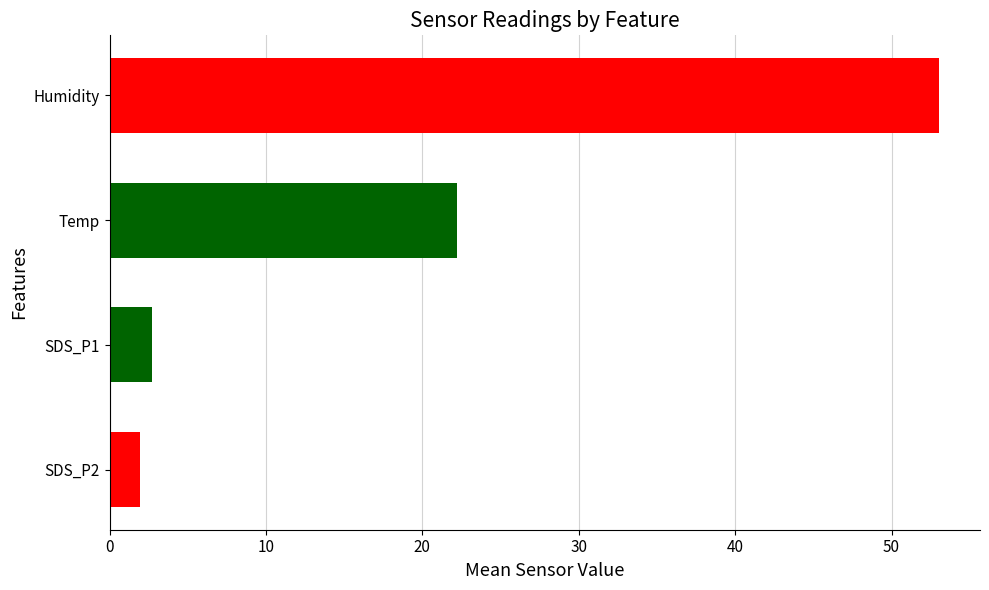

What is the sum of the values at Humidity and Temp?

75.2